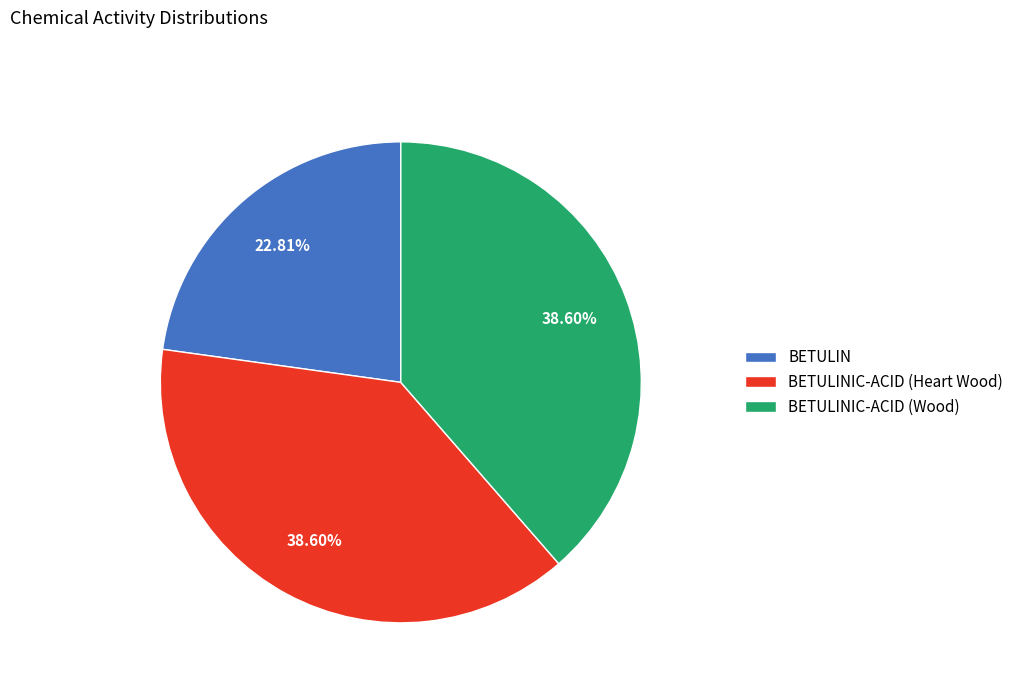

How many slices are in this pie chart?

3